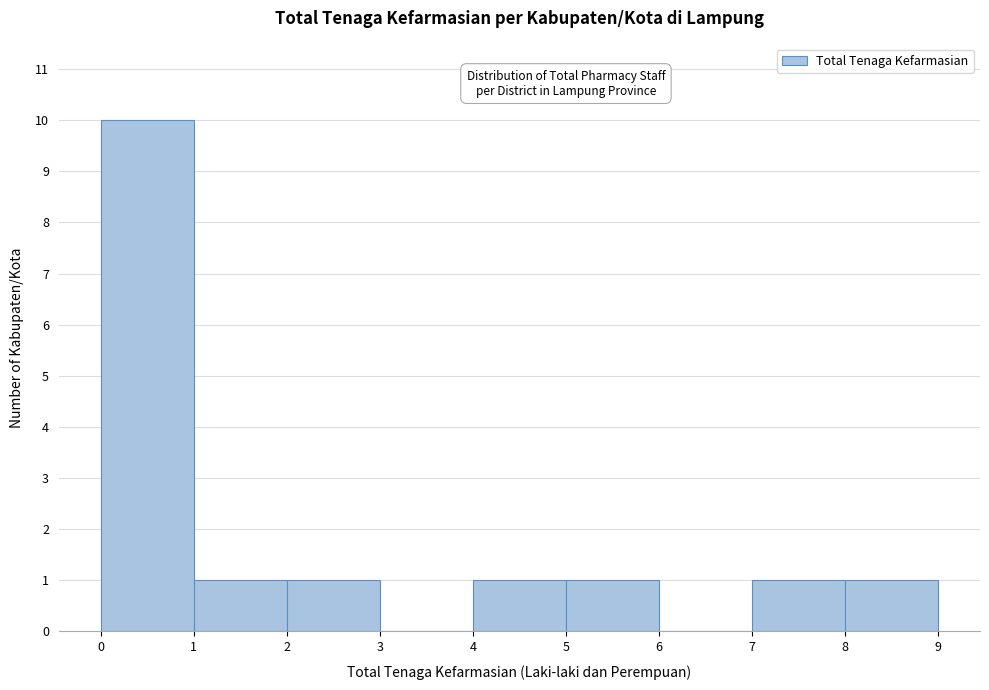

Reading left to right, list every bar in this chart as the range it spans on the x-axis followed by its height. The values are not printed on the chart, so give them approximately, as read against the axis.

0 to 1: 10
1 to 2: 1
2 to 3: 1
3 to 4: 0
4 to 5: 1
5 to 6: 1
6 to 7: 0
7 to 8: 1
8 to 9: 1